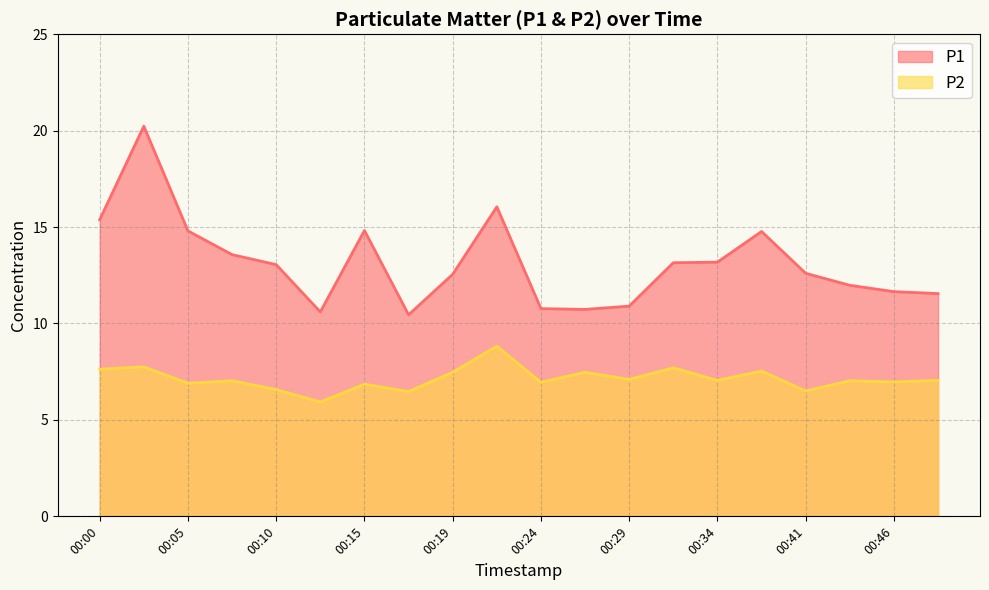

Reading left to right, extract all data points from this chart.

P1: 15.4	20.2	14.8	13.6	13.1	10.6	14.8	10.4	12.6	16.1	10.8	10.7	10.9	13.2	13.2	14.8	12.6	12.0	11.7	11.6
P2: 7.6	7.8	6.9	7.0	6.6	5.9	6.8	6.5	7.5	8.8	7.0	7.5	7.1	7.7	7.0	7.5	6.5	7.0	7.0	7.0